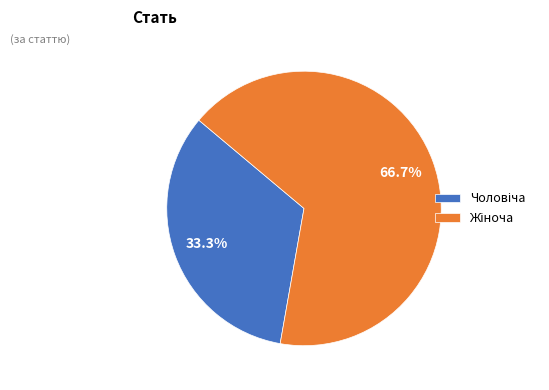

Does any single category account for the majority?

Yes